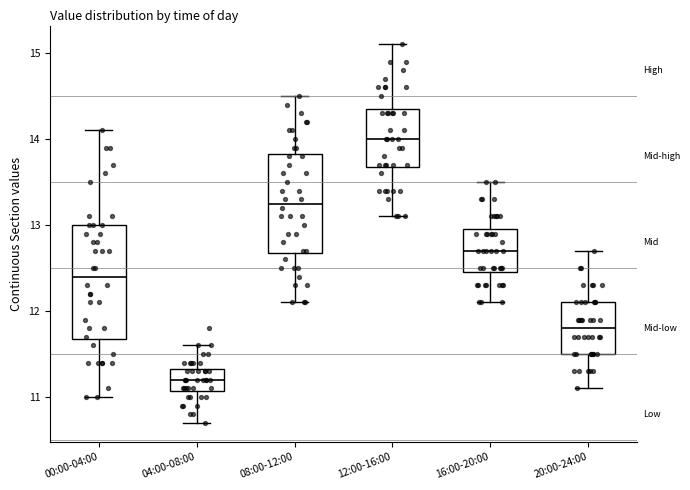

Reading left to right, transcribe this box plot: for each box, give where its median line is, the range the box spans, and where its two whiskers end, as read against the y-axis. The values are not printed on the chart, so give them approximately, as read against the axis.

00:00-04:00: median 12.4, box 11.7 to 13.0, whiskers 11.0 to 14.1
04:00-08:00: median 11.2, box 11.1 to 11.3, whiskers 10.7 to 11.6
08:00-12:00: median 13.3, box 12.7 to 13.8, whiskers 12.1 to 14.5
12:00-16:00: median 14.0, box 13.7 to 14.4, whiskers 13.1 to 15.1
16:00-20:00: median 12.7, box 12.5 to 13.0, whiskers 12.1 to 13.5
20:00-24:00: median 11.8, box 11.5 to 12.1, whiskers 11.1 to 12.7